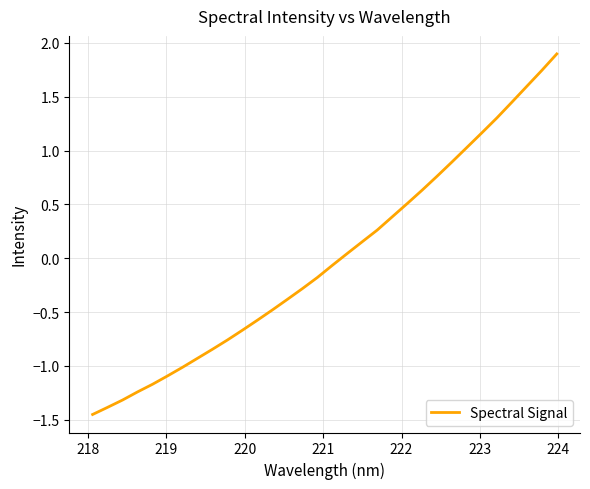

What is the greatest value displayed?

1.9